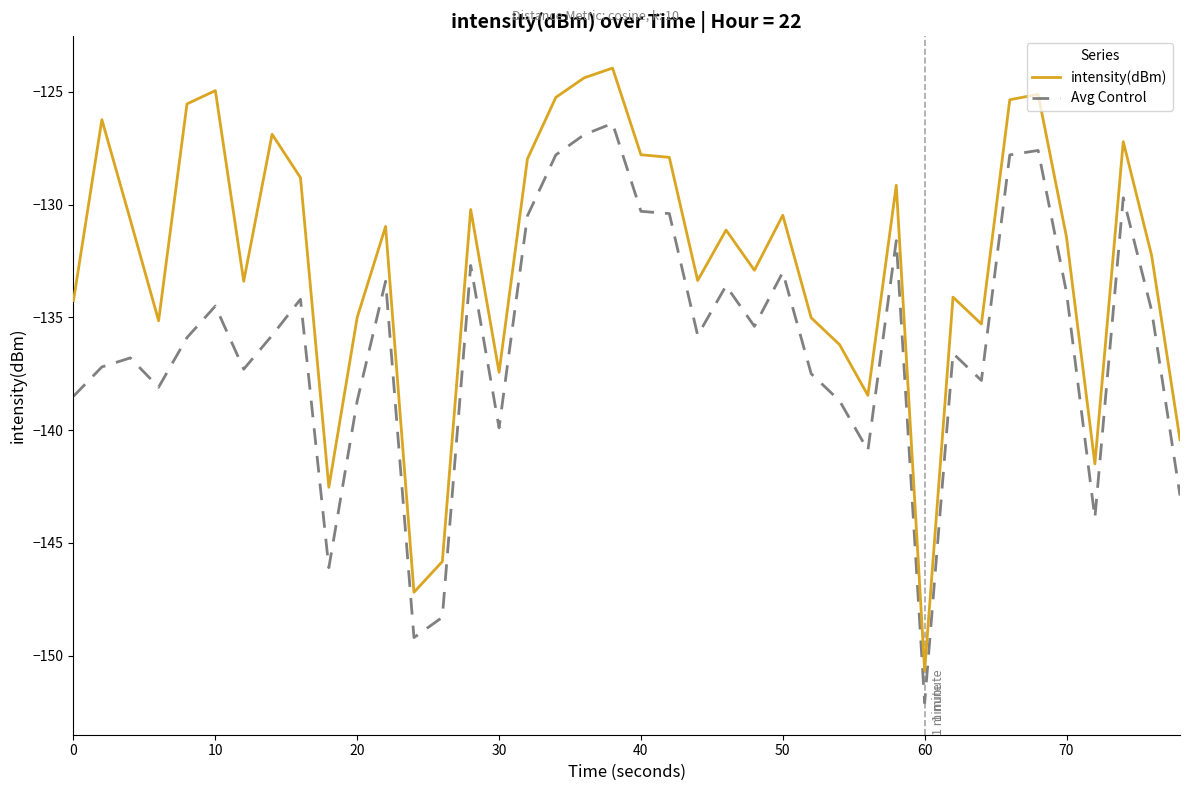

Which series has the largest range (max minus min)?

intensity(dBm)